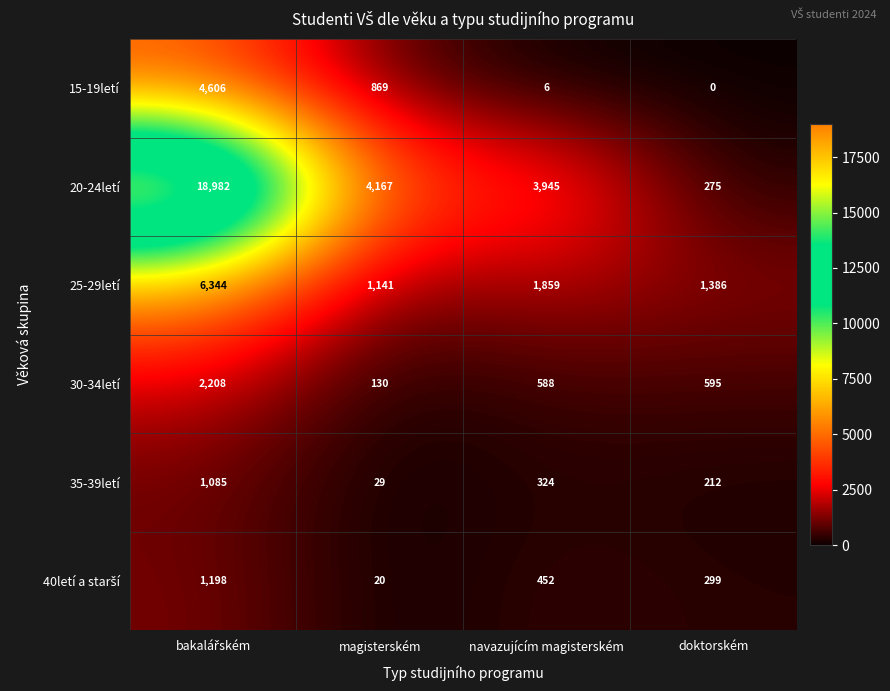

Is it true that 25-29letí equals 1801 at magisterském?

False